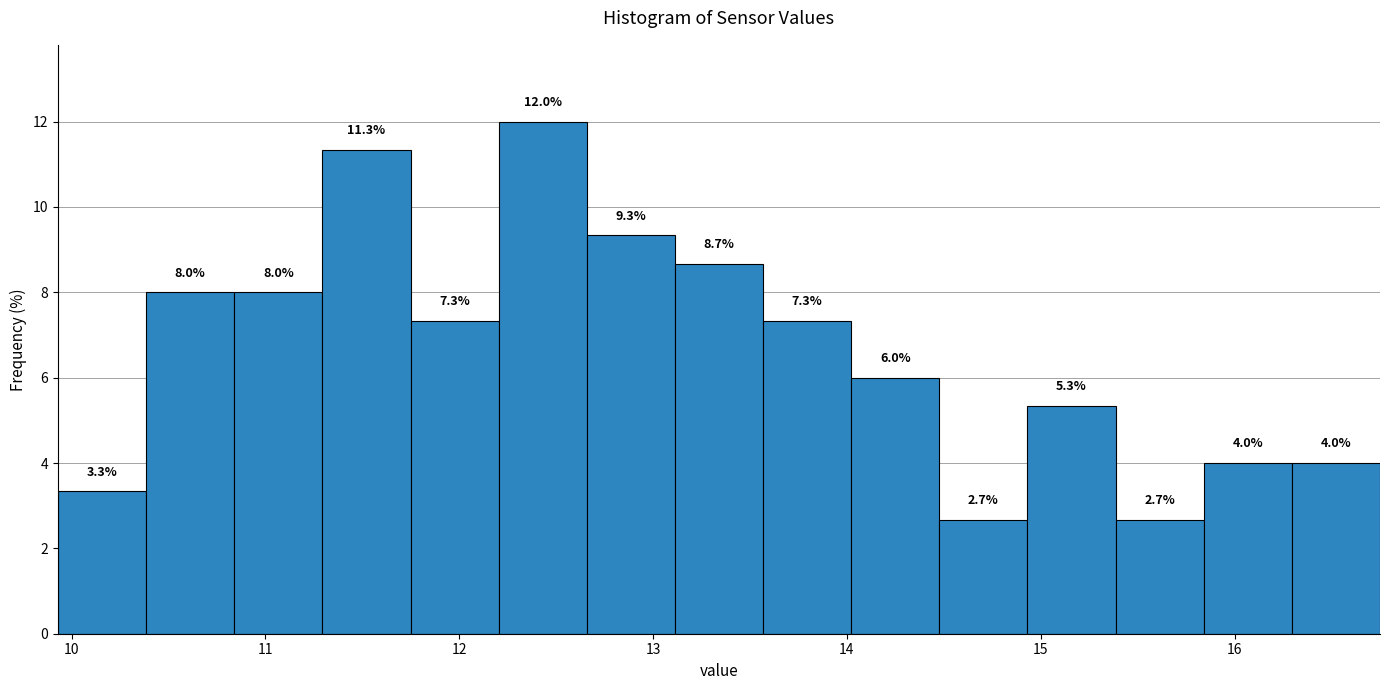

Reading left to right, list every bar in this chart as the range it spans on the x-axis followed by its height. The bar edges are not printed on the chart, so give them approximately, as read against the axis.

9.9 to 10.4: 3.3
10.4 to 10.8: 8.0
10.8 to 11.3: 8.0
11.3 to 11.7: 11.3
11.7 to 12.2: 7.3
12.2 to 12.7: 12.0
12.7 to 13.1: 9.3
13.1 to 13.6: 8.7
13.6 to 14.0: 7.3
14.0 to 14.5: 6.0
14.5 to 14.9: 2.7
14.9 to 15.4: 5.3
15.4 to 15.8: 2.7
15.8 to 16.3: 4.0
16.3 to 16.8: 4.0